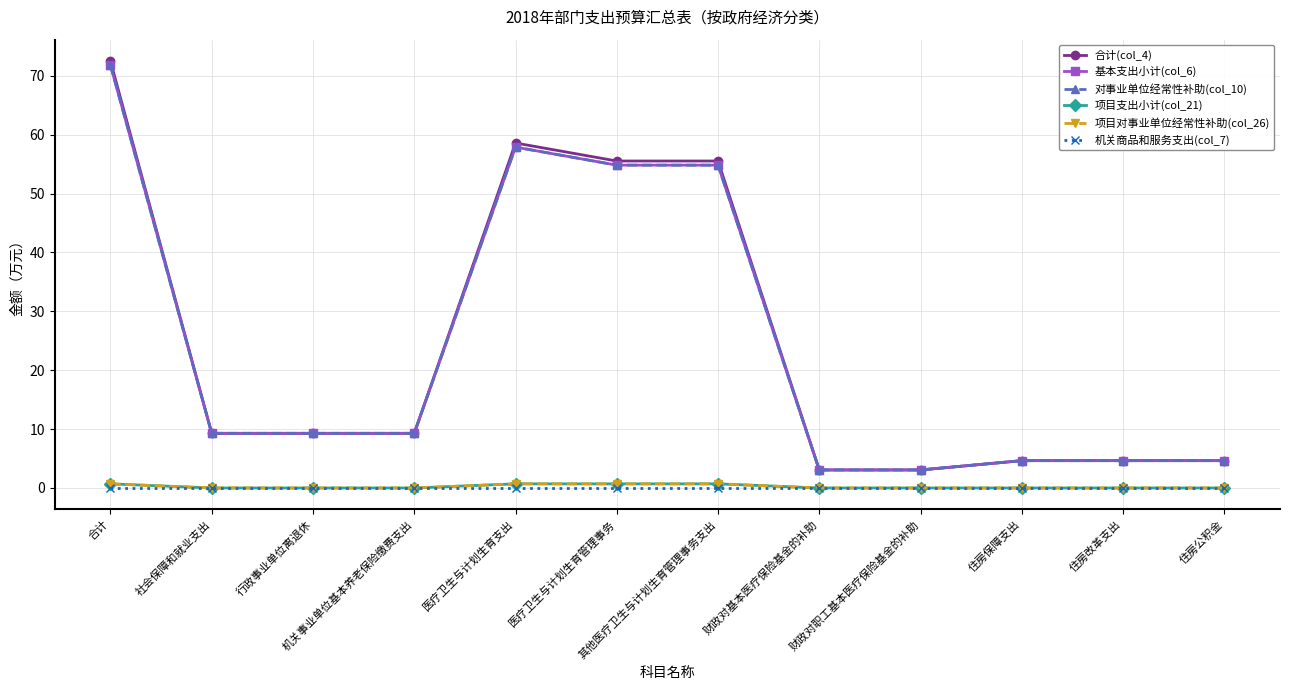

Reading right to left, extract all data points from this chart.

合计(col_4): 住房公积金=4.6	住房改革支出=4.6	住房保障支出=4.6	财政对职工基本医疗保险基金的补助=3.1	财政对基本医疗保险基金的补助=3.1	其他医疗卫生与计划生育管理事务支出=55.5	医疗卫生与计划生育管理事务=55.5	医疗卫生与计划生育支出=58.6	机关事业单位基本养老保险缴费支出=9.3	行政事业单位离退休=9.3	社会保障和就业支出=9.3	合计=72.5
基本支出小计(col_6): 住房公积金=4.6	住房改革支出=4.6	住房保障支出=4.6	财政对职工基本医疗保险基金的补助=3.1	财政对基本医疗保险基金的补助=3.1	其他医疗卫生与计划生育管理事务支出=54.8	医疗卫生与计划生育管理事务=54.8	医疗卫生与计划生育支出=57.9	机关事业单位基本养老保险缴费支出=9.3	行政事业单位离退休=9.3	社会保障和就业支出=9.3	合计=71.8
对事业单位经常性补助(col_10): 住房公积金=4.6	住房改革支出=4.6	住房保障支出=4.6	财政对职工基本医疗保险基金的补助=3.1	财政对基本医疗保险基金的补助=3.1	其他医疗卫生与计划生育管理事务支出=54.8	医疗卫生与计划生育管理事务=54.8	医疗卫生与计划生育支出=57.9	机关事业单位基本养老保险缴费支出=9.3	行政事业单位离退休=9.3	社会保障和就业支出=9.3	合计=71.8
项目支出小计(col_21): 住房公积金=0.0	住房改革支出=0.0	住房保障支出=0.0	财政对职工基本医疗保险基金的补助=0.0	财政对基本医疗保险基金的补助=0.0	其他医疗卫生与计划生育管理事务支出=0.7	医疗卫生与计划生育管理事务=0.7	医疗卫生与计划生育支出=0.7	机关事业单位基本养老保险缴费支出=0.0	行政事业单位离退休=0.0	社会保障和就业支出=0.0	合计=0.7
项目对事业单位经常性补助(col_26): 住房公积金=0.0	住房改革支出=0.0	住房保障支出=0.0	财政对职工基本医疗保险基金的补助=0.0	财政对基本医疗保险基金的补助=0.0	其他医疗卫生与计划生育管理事务支出=0.7	医疗卫生与计划生育管理事务=0.7	医疗卫生与计划生育支出=0.7	机关事业单位基本养老保险缴费支出=0.0	行政事业单位离退休=0.0	社会保障和就业支出=0.0	合计=0.7
机关商品和服务支出(col_7): 住房公积金=0.0	住房改革支出=0.0	住房保障支出=0.0	财政对职工基本医疗保险基金的补助=0.0	财政对基本医疗保险基金的补助=0.0	其他医疗卫生与计划生育管理事务支出=0.0	医疗卫生与计划生育管理事务=0.0	医疗卫生与计划生育支出=0.0	机关事业单位基本养老保险缴费支出=0.0	行政事业单位离退休=0.0	社会保障和就业支出=0.0	合计=0.0